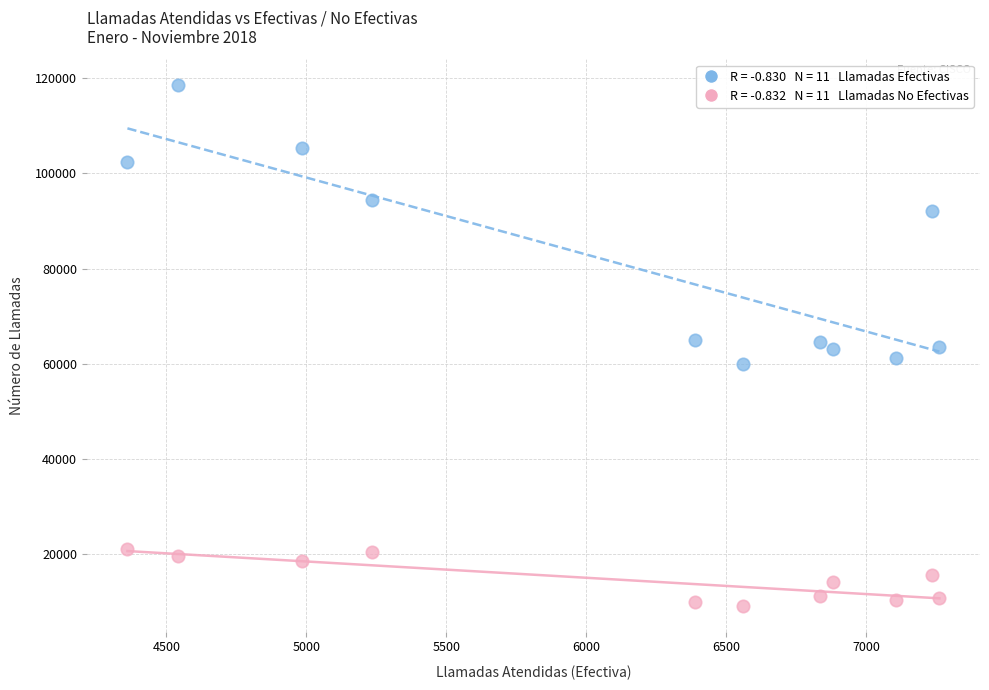

Across all data points, what is the range of Y values (max minus min)?

109288